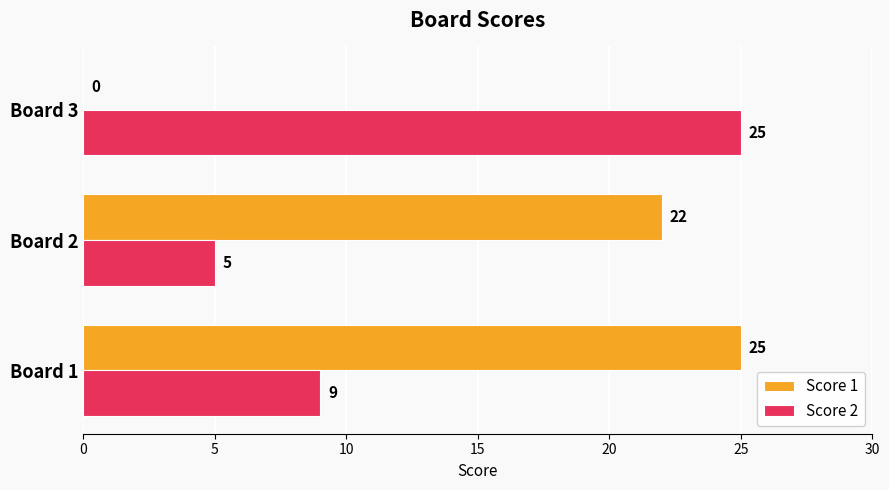

At which label is Score 1 closest to 12?

Board 2